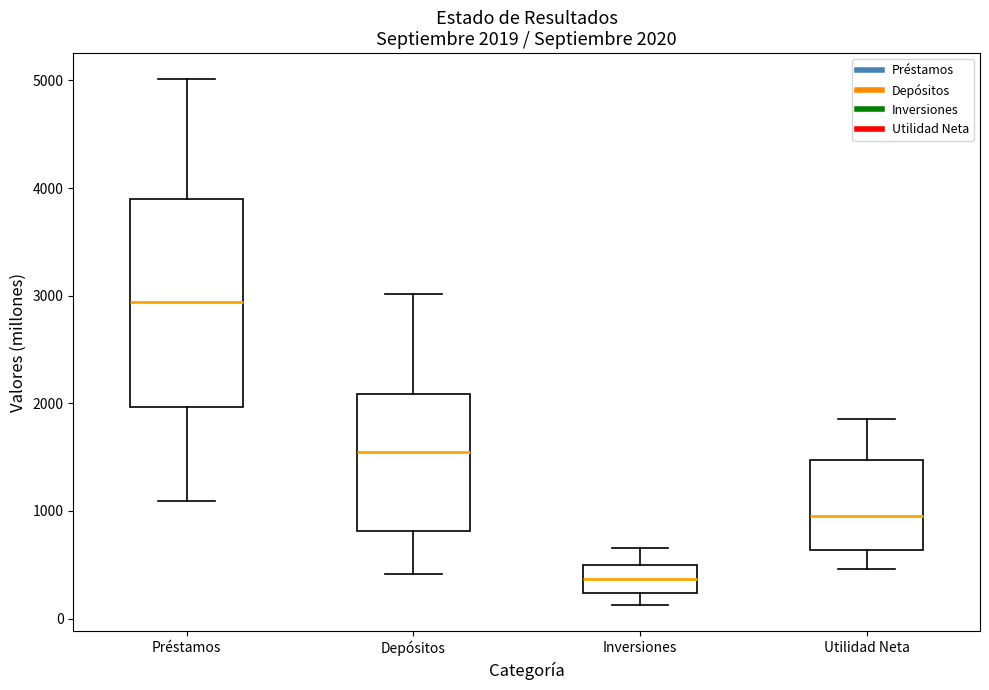

Which box's median line is the highest?

Préstamos